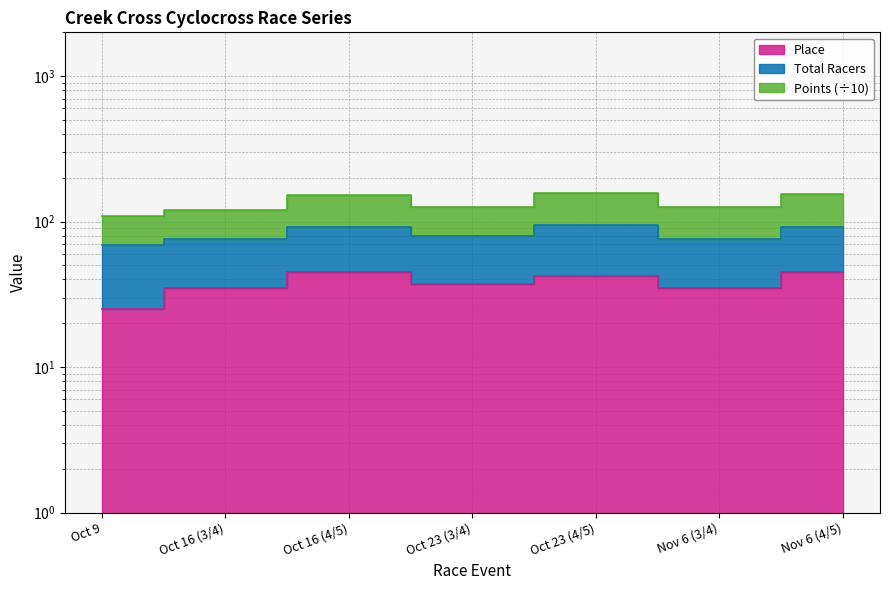

Does the chart display data point markers on the line(s)?

No